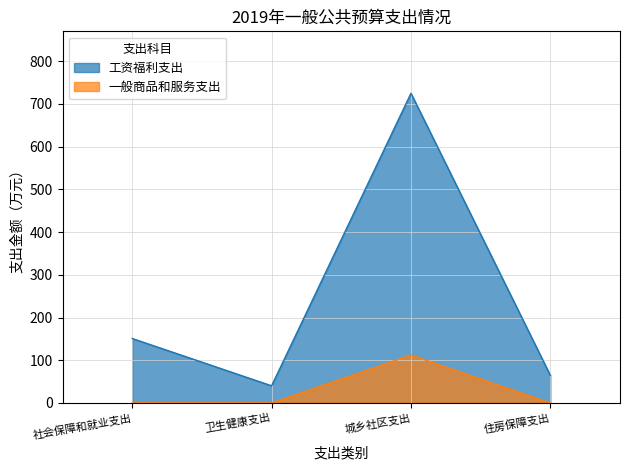

Which series has the widest spread of values?

工资福利支出